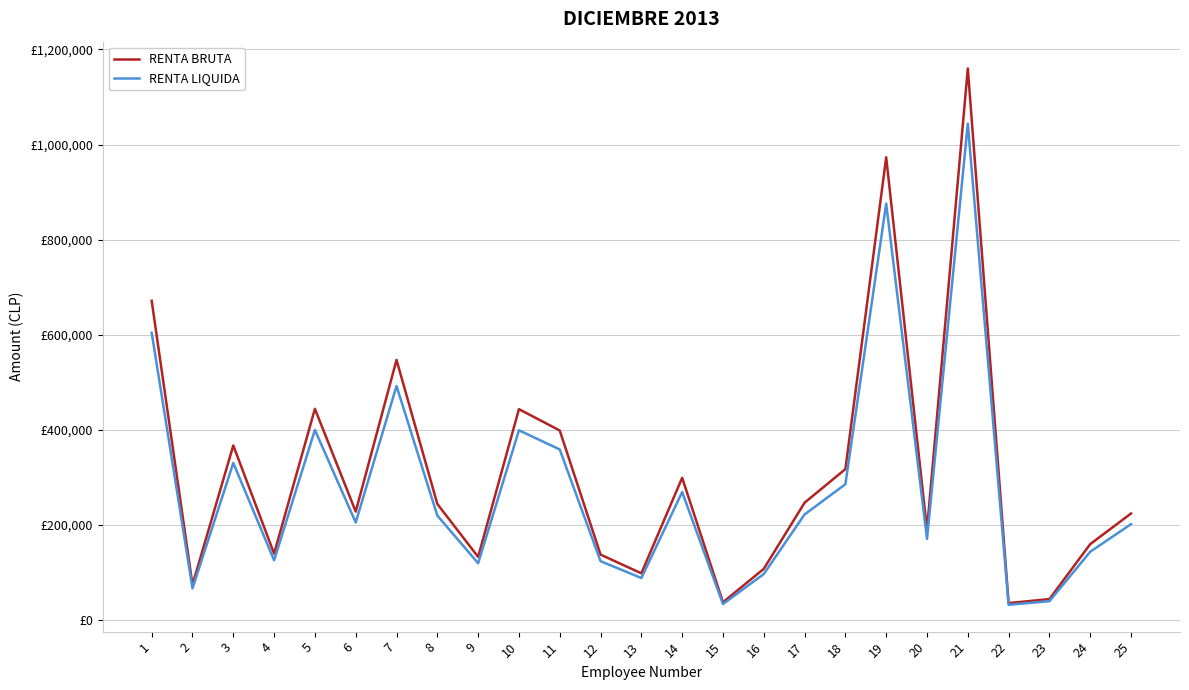

How many interior local peaks does the RENTA LIQUIDA series have?

7